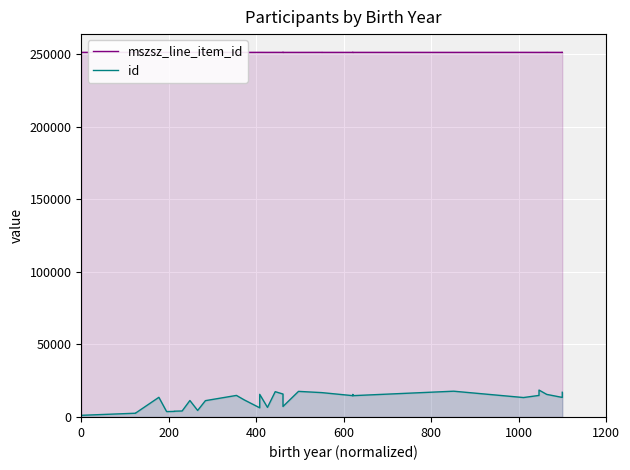

What is the maximum value for mszsz_line_item_id?

251163